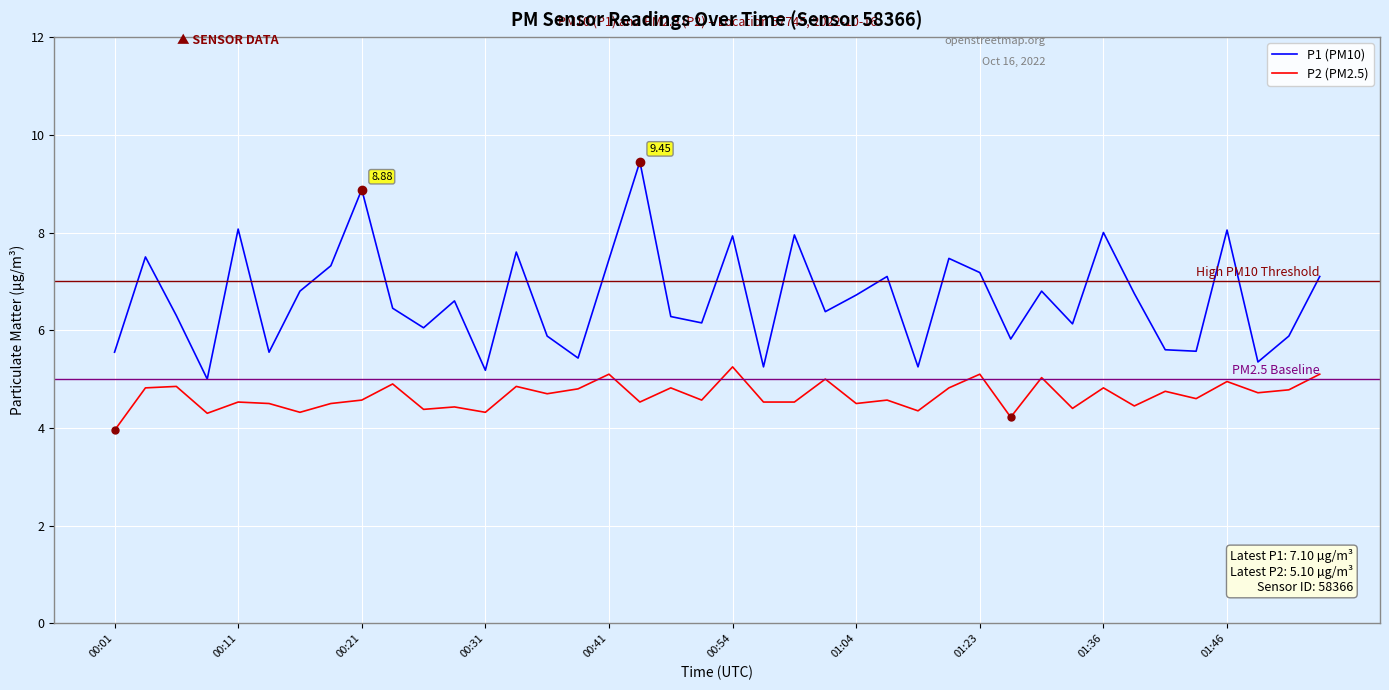

What is the difference between the maximum and second lowest values in the P1 (PM10) series?

4.3